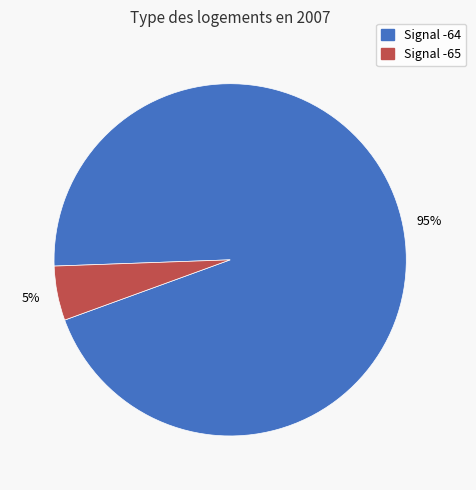

What percentage is the Signal -64 slice, to the nearest percent?

95%